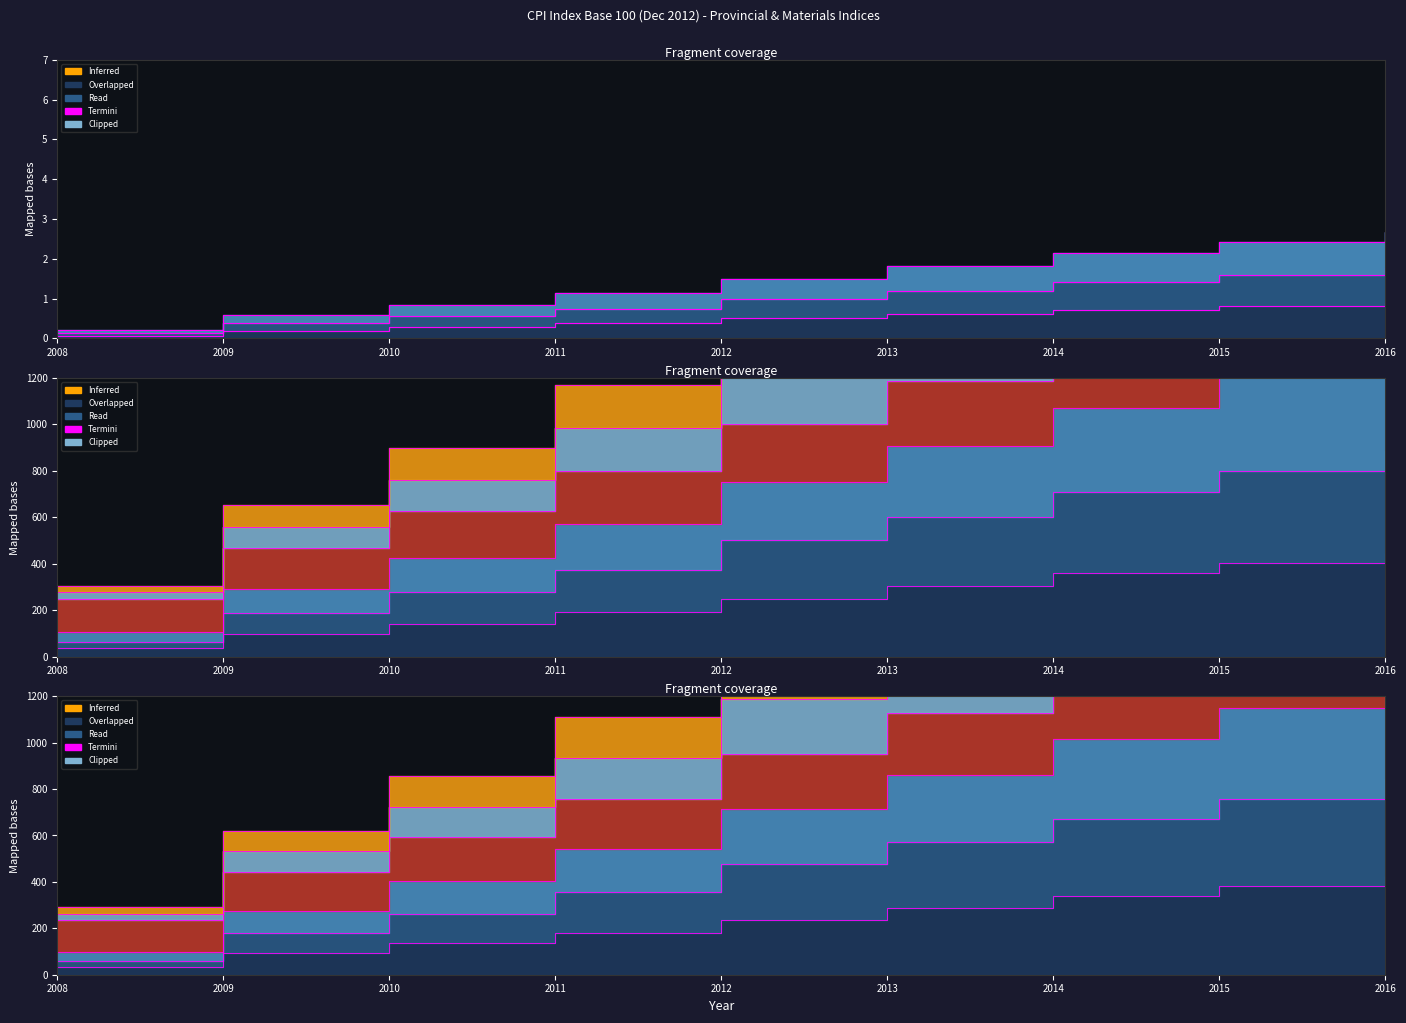

Which has a higher value, 2016 or 2011?

2016